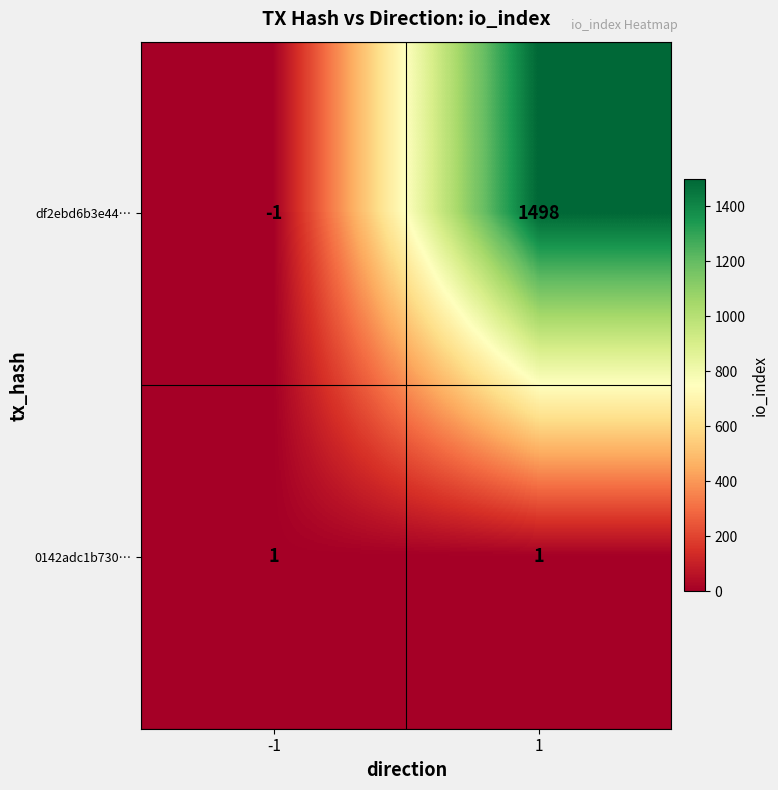

At which category does the chart reach its minimum across all series?

-1